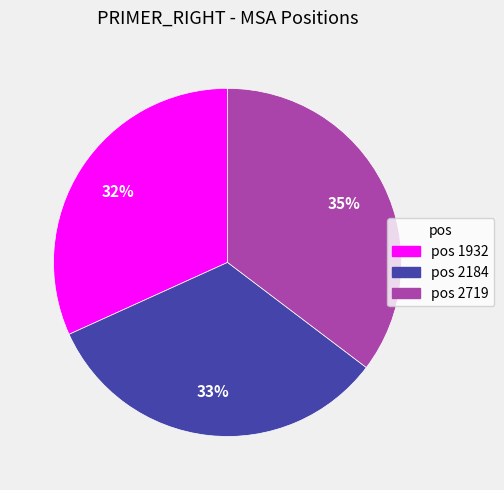

Is the sum of pos 2184 and pos 2719 greater than half?

Yes